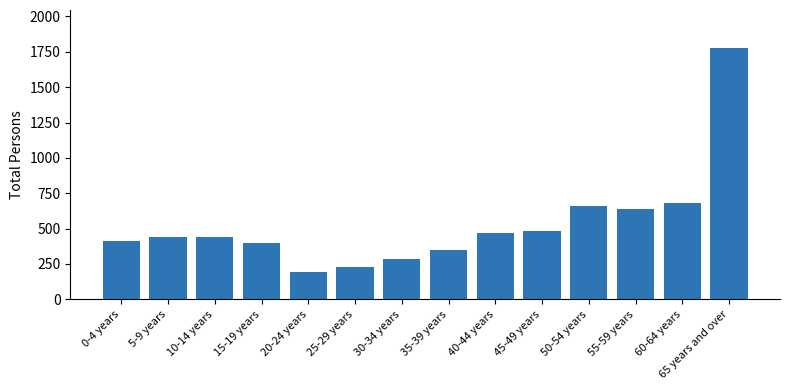

What is the change in value from 20-24 years to 55-59 years?

+445